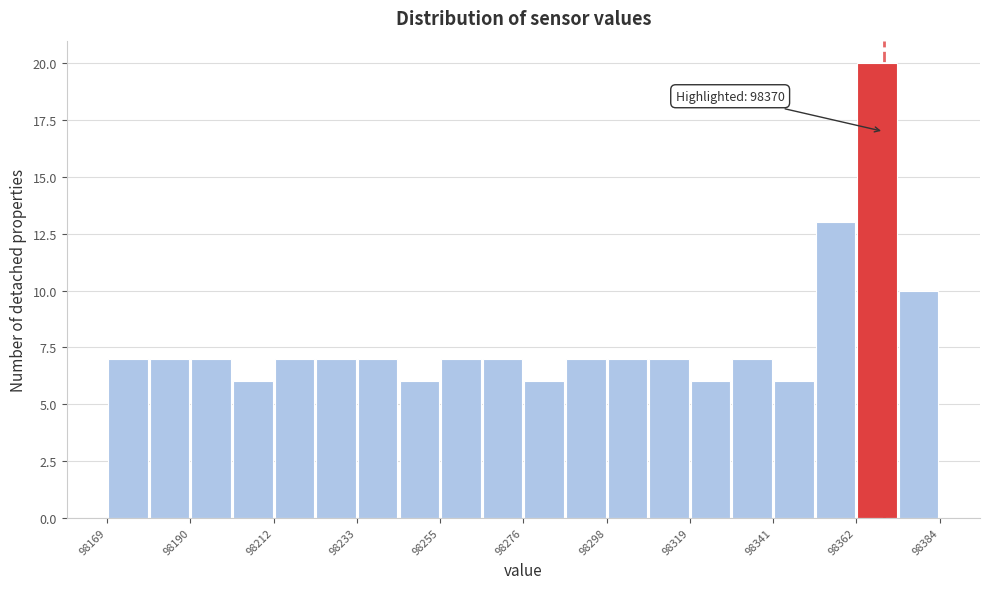

Around what value on the x-axis is the tallest bar? Give the approximate position of its centre, as read against the axis.

98370